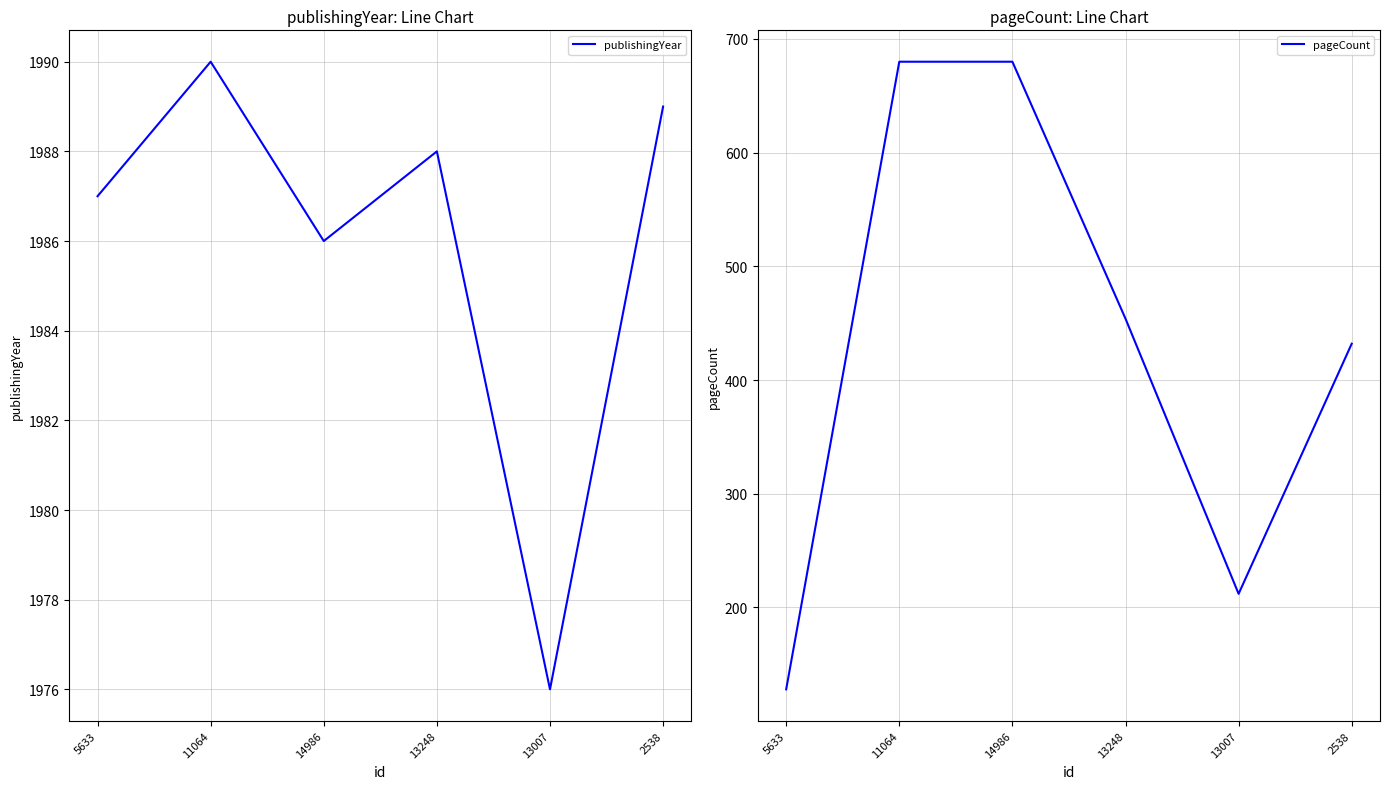

Reading left to right, what are all the values shown in this chart?

publishingYear: 5633=1987	11064=1990	14986=1986	13248=1988	13007=1976	2538=1989
pageCount: 5633=128	11064=680	14986=680	13248=454	13007=212	2538=432